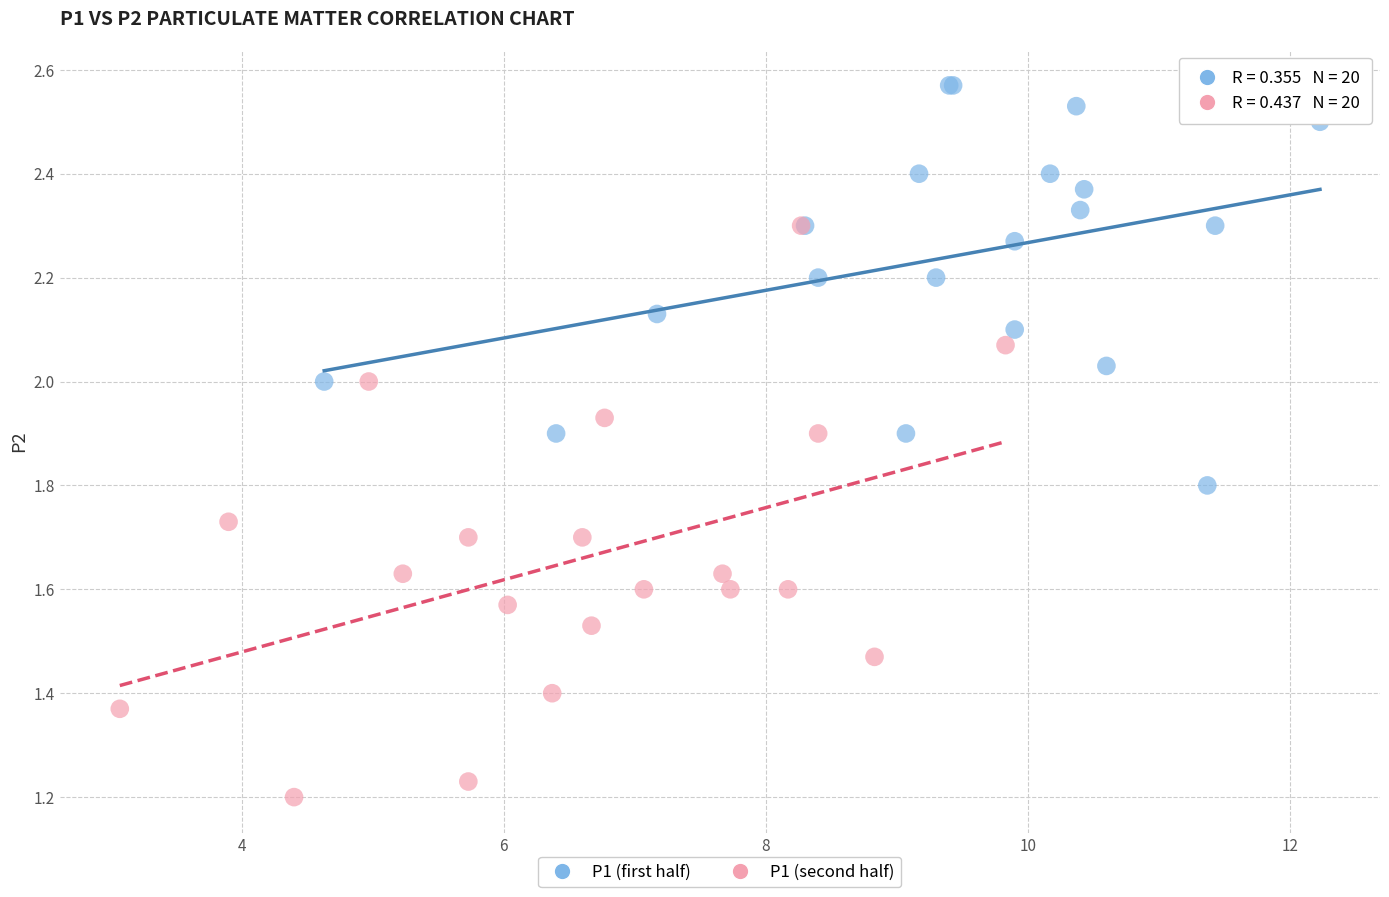

Which series reaches the maximum Y coordinate?

P1 (first half)